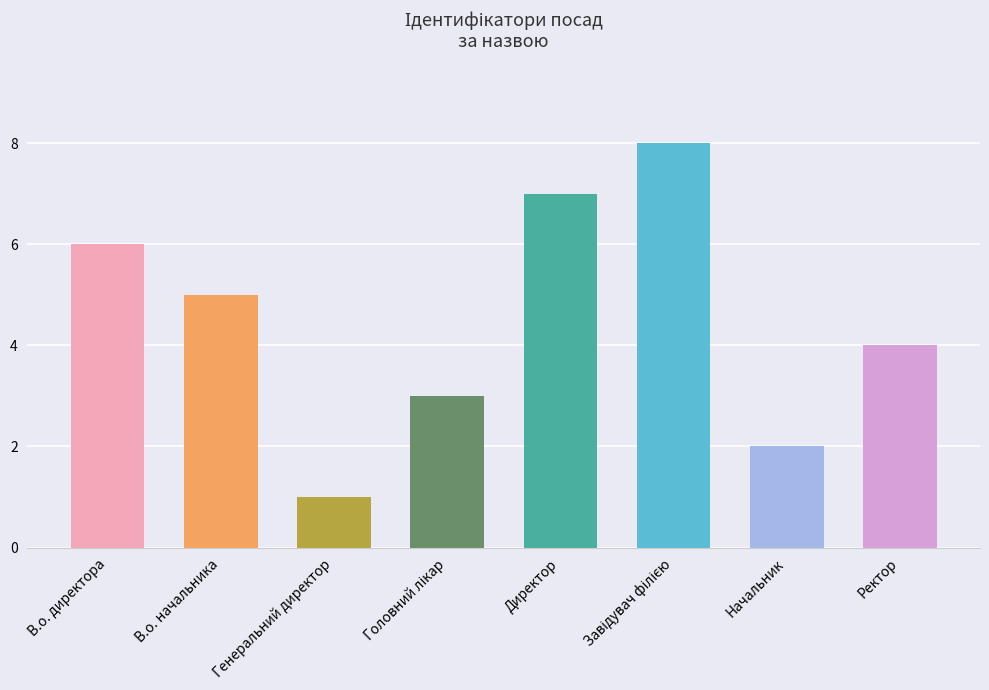

Reading left to right, transcribe all the data shown in this chart.

6	5	1	3	7	8	2	4